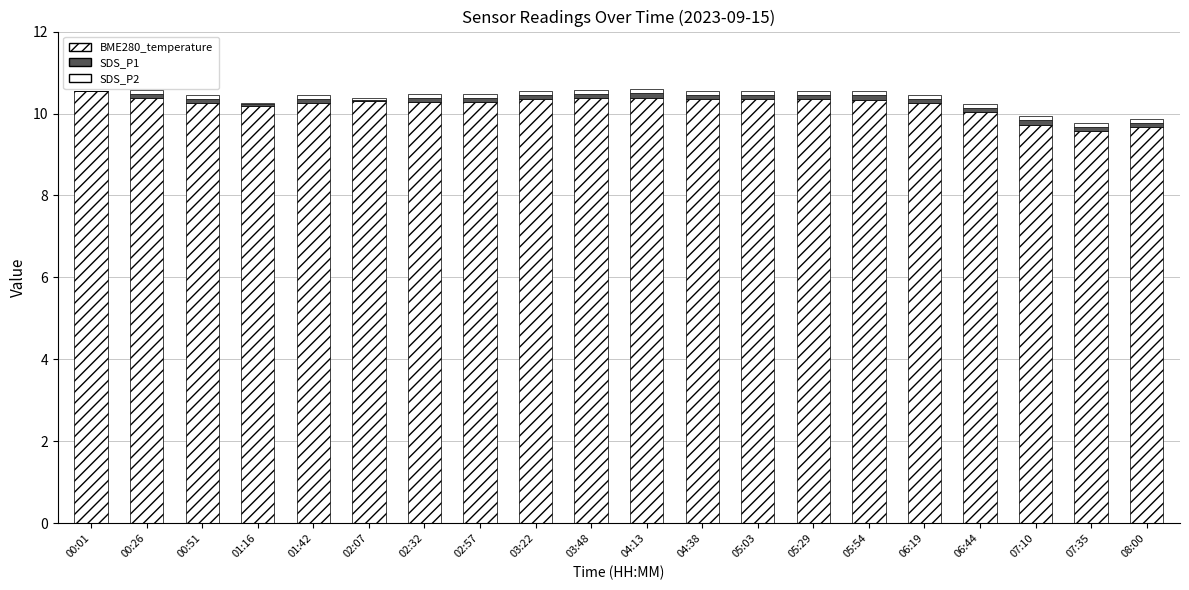

What is the sum of all SDS_P1 values?

1.8